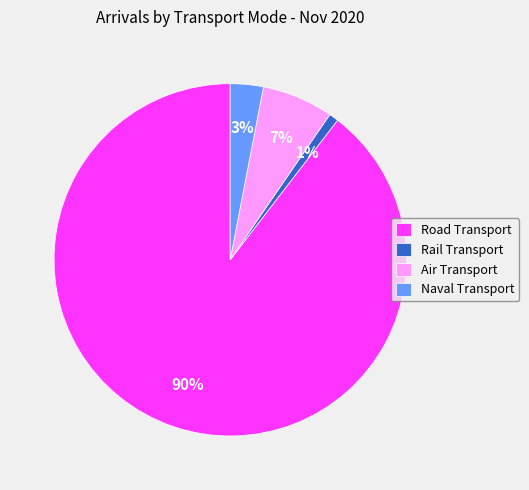

Does any single category account for the majority?

Yes